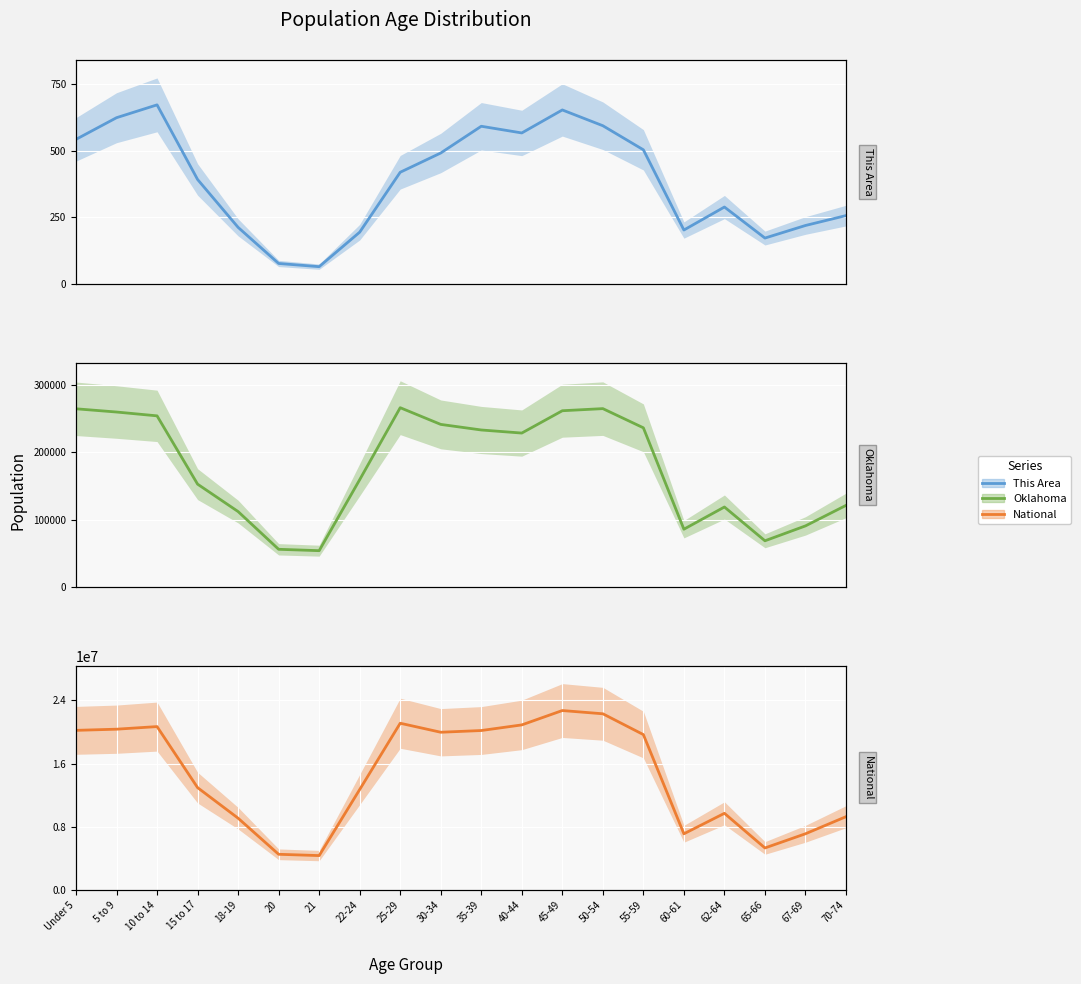

The Oklahoma series shows 111944 at 18-19. True or false?

True